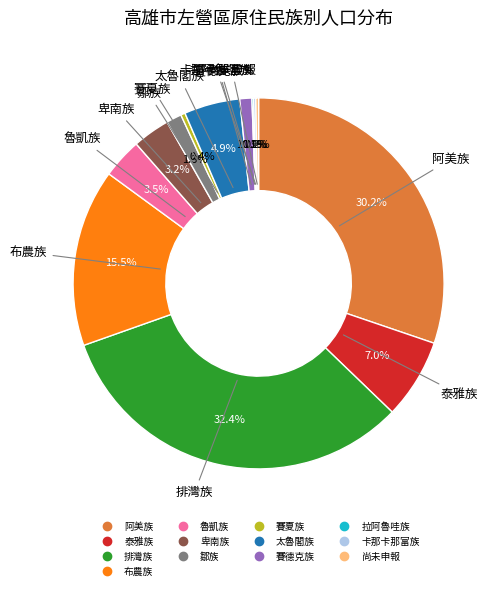

Is there any slice that represents more than half of the pie?

No